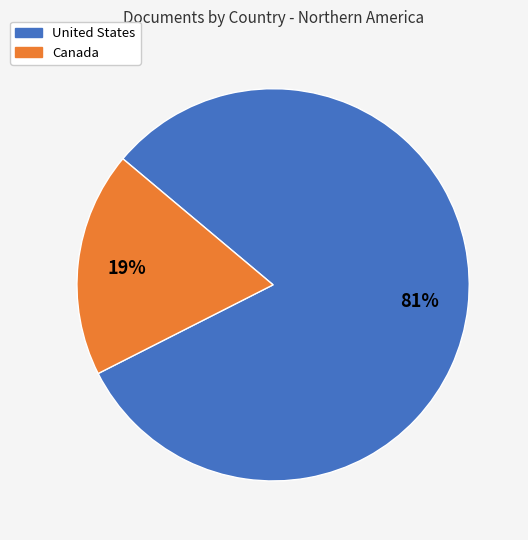

How many segments does this pie chart have?

2